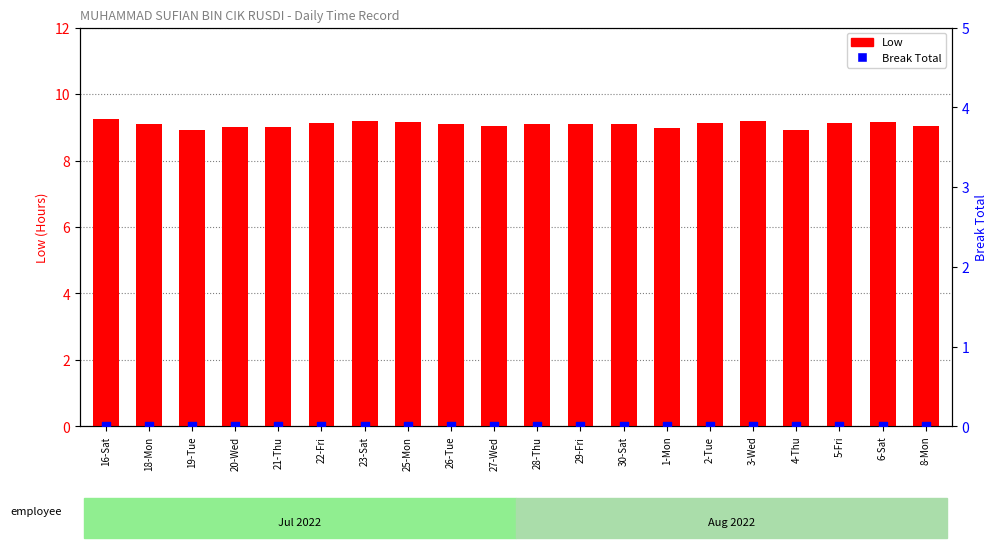

Which series reaches the minimum Y coordinate?

Break Total